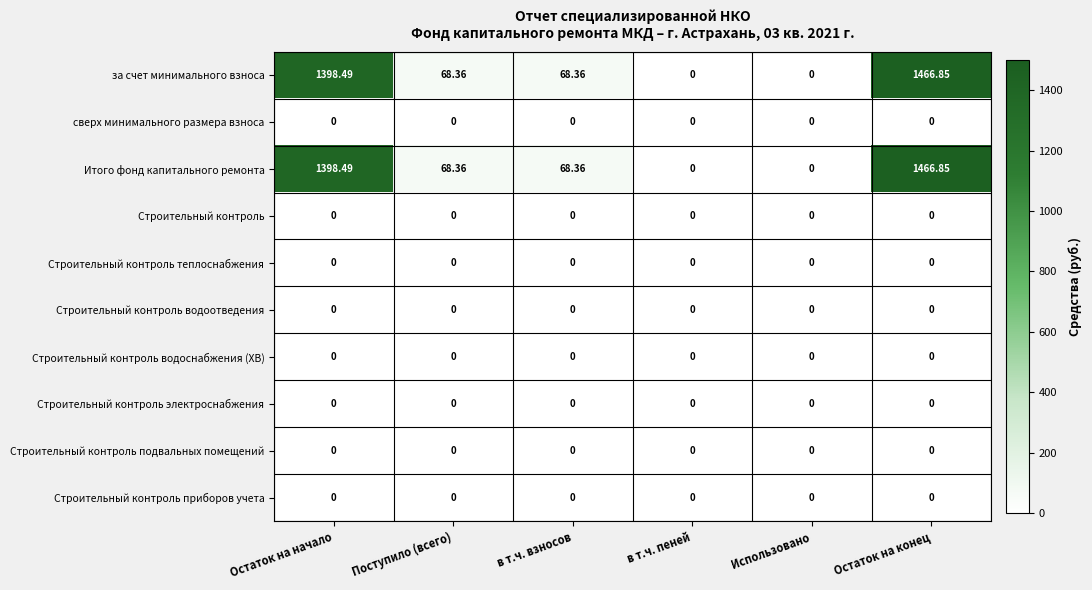

Is the value of за счет минимального взноса at Остаток на конец greater than the value of Строительный контроль подвальных помещений at в т.ч. взносов?

Yes